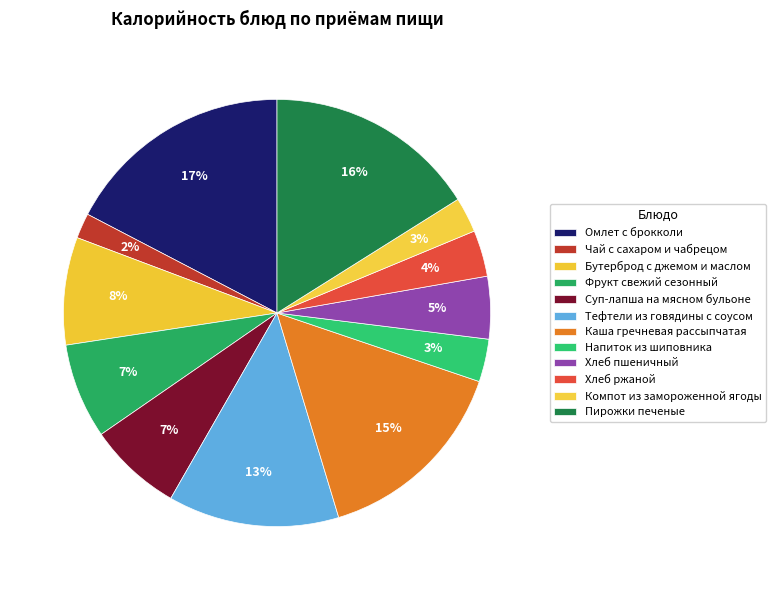

Count the number of slices in the pie.

12